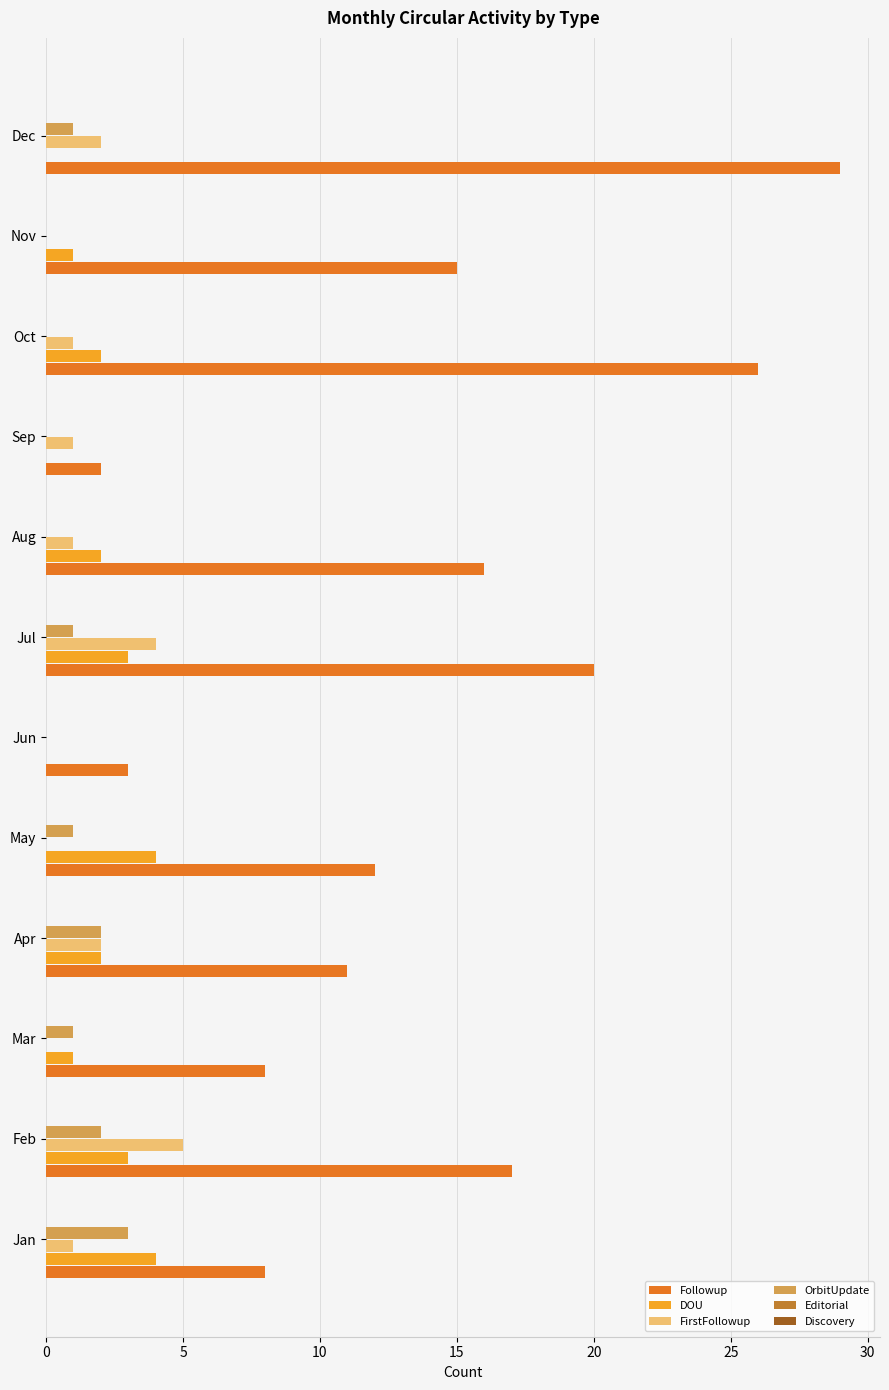

The Followup series shows 8 at Oct. True or false?

False